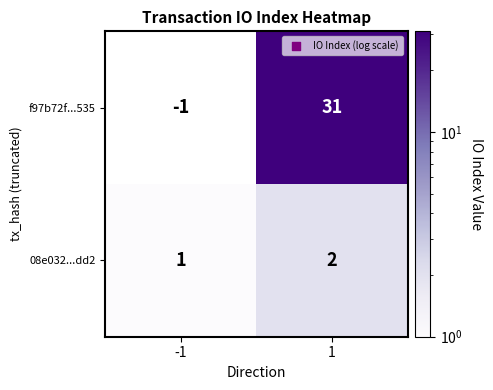

Reading left to right, what are all the values shown in this chart?

f97b72f...535: -1	31
08e032...dd2: 1	2